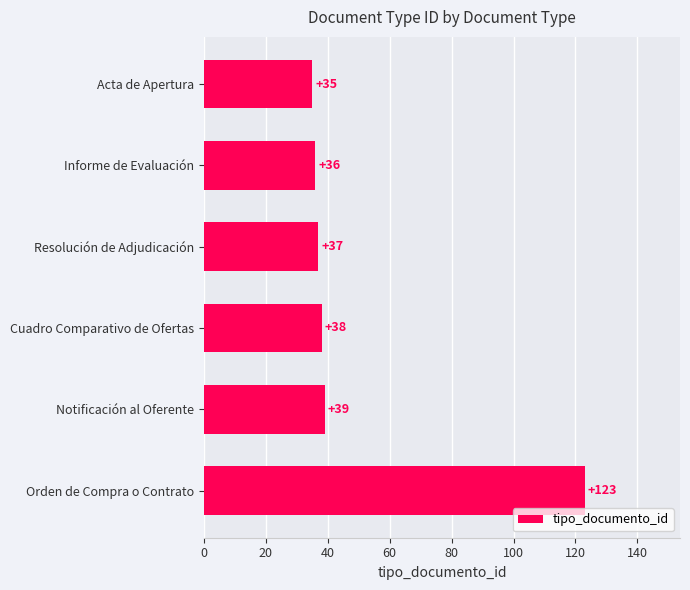

What is the average value?

51